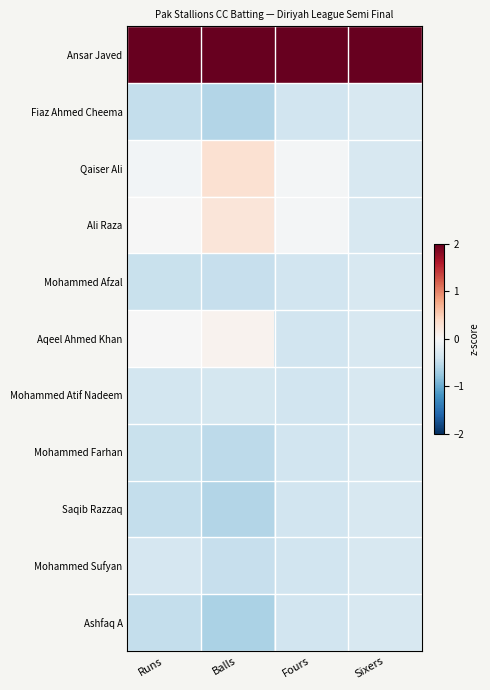

Reading left to right, transcribe all the data shown in this chart.

Ansar Javed: Runs=3.1	Balls=3.0	Fours=3.1	Sixers=3.2
Fiaz Ahmed Cheema: Runs=-0.5	Balls=-0.6	Fours=-0.4	Sixers=-0.3
Qaiser Ali: Runs=-0.0	Balls=0.3	Fours=-0.0	Sixers=-0.3
Ali Raza: Runs=-0.0	Balls=0.2	Fours=-0.0	Sixers=-0.3
Mohammed Afzal: Runs=-0.4	Balls=-0.5	Fours=-0.4	Sixers=-0.3
Aqeel Ahmed Khan: Runs=-0.0	Balls=0.1	Fours=-0.4	Sixers=-0.3
Mohammed Atif Nadeem: Runs=-0.4	Balls=-0.3	Fours=-0.4	Sixers=-0.3
Mohammed Farhan: Runs=-0.4	Balls=-0.5	Fours=-0.4	Sixers=-0.3
Saqib Razzaq: Runs=-0.5	Balls=-0.6	Fours=-0.4	Sixers=-0.3
Mohammed Sufyan: Runs=-0.3	Balls=-0.5	Fours=-0.4	Sixers=-0.3
Ashfaq A: Runs=-0.5	Balls=-0.6	Fours=-0.4	Sixers=-0.3